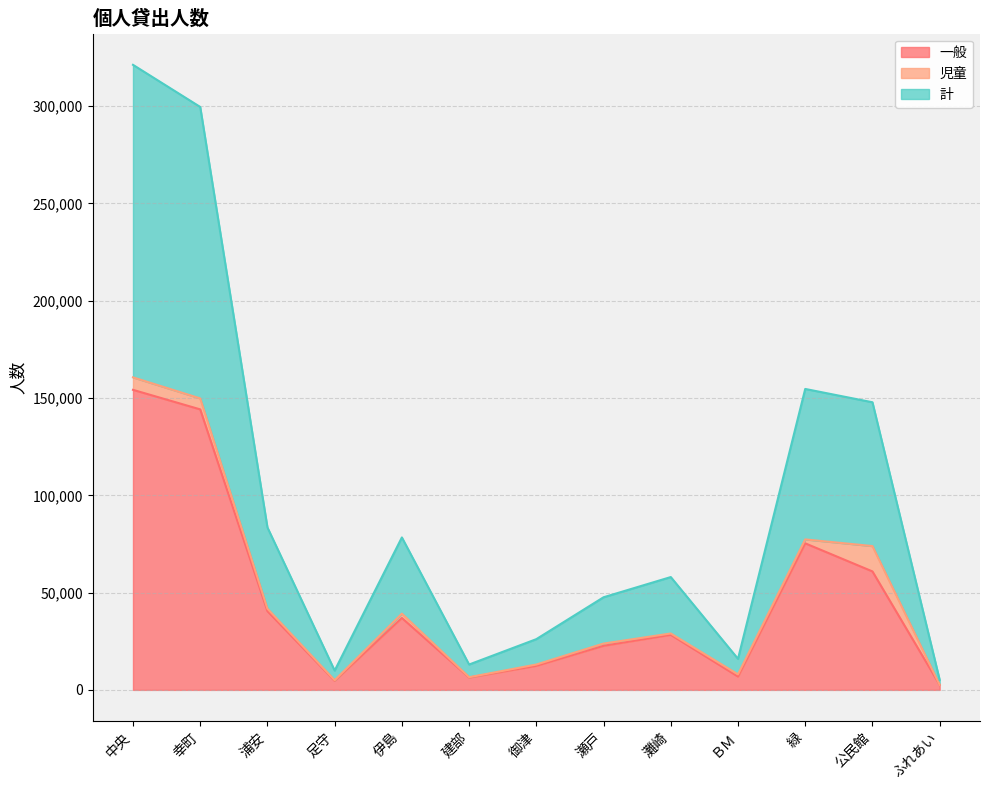

What is the label of the 10th point from the left?

ＢＭ